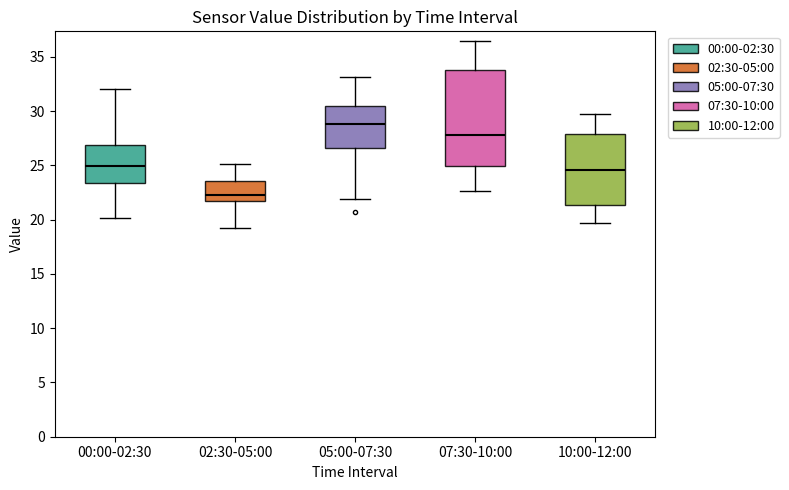

Which box has the lowest median line?

02:30-05:00